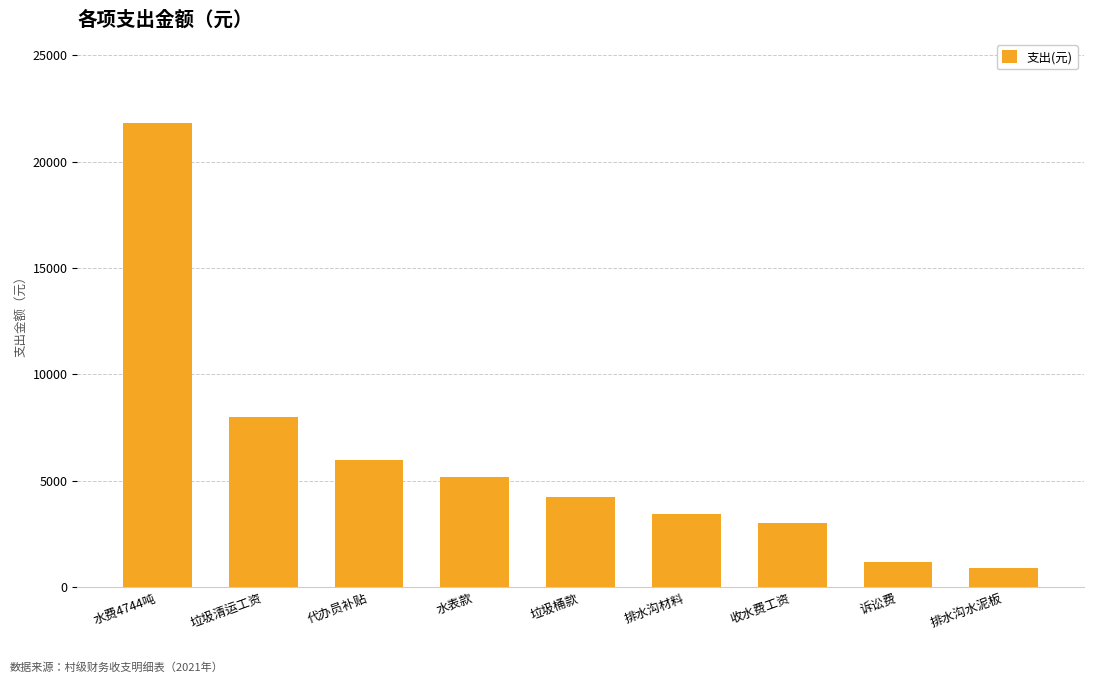

What is the label of the 3rd bar from the left?

代办员补贴